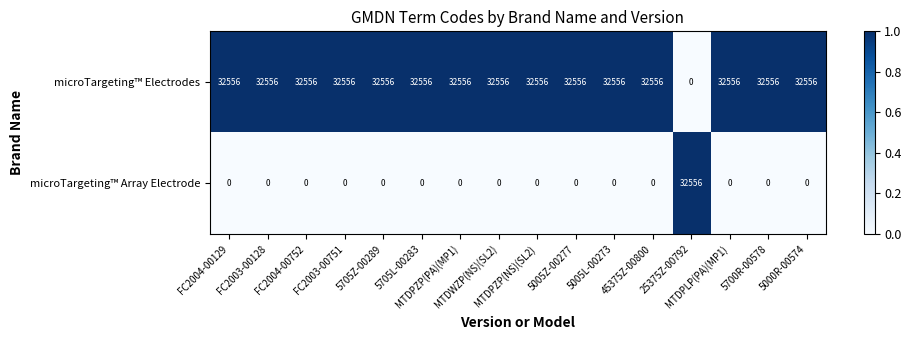

Rank the series by their average value, from lowest to highest.

microTargeting™ Array Electrode, microTargeting™ Electrodes